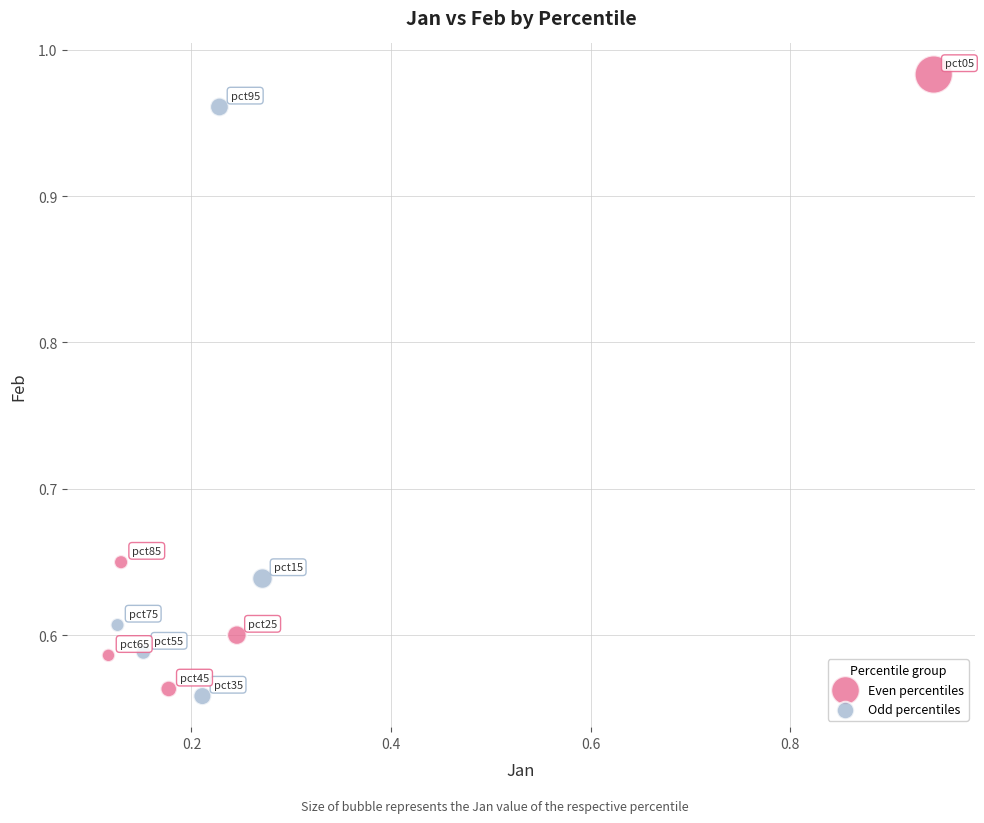

Which series reaches the maximum Y coordinate?

Even percentiles